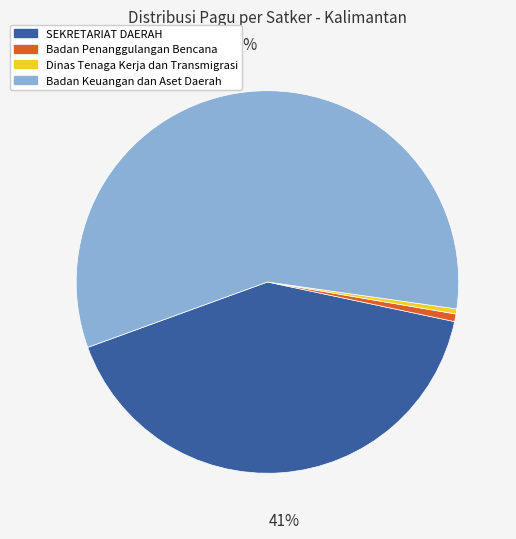

How many slices are in this pie chart?

4